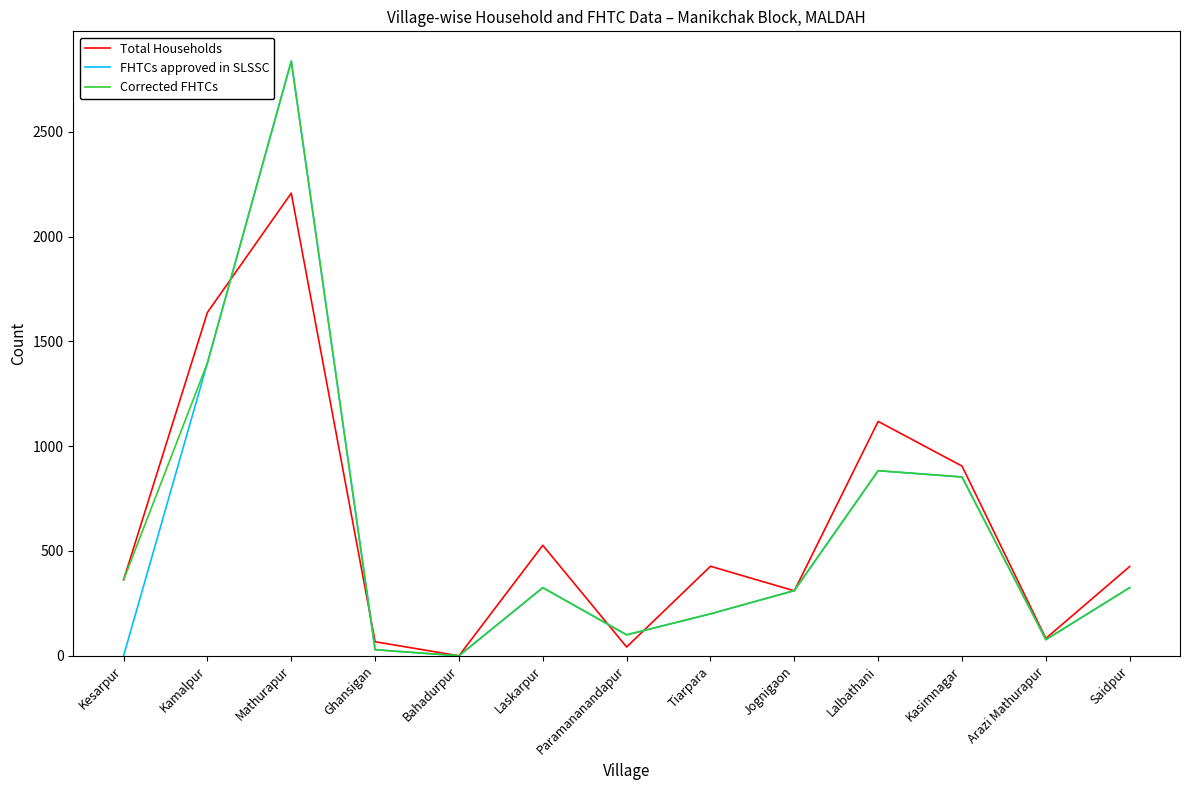

Is the value of Corrected FHTCs at Ghansigan greater than the value of Total Households at Saidpur?

No